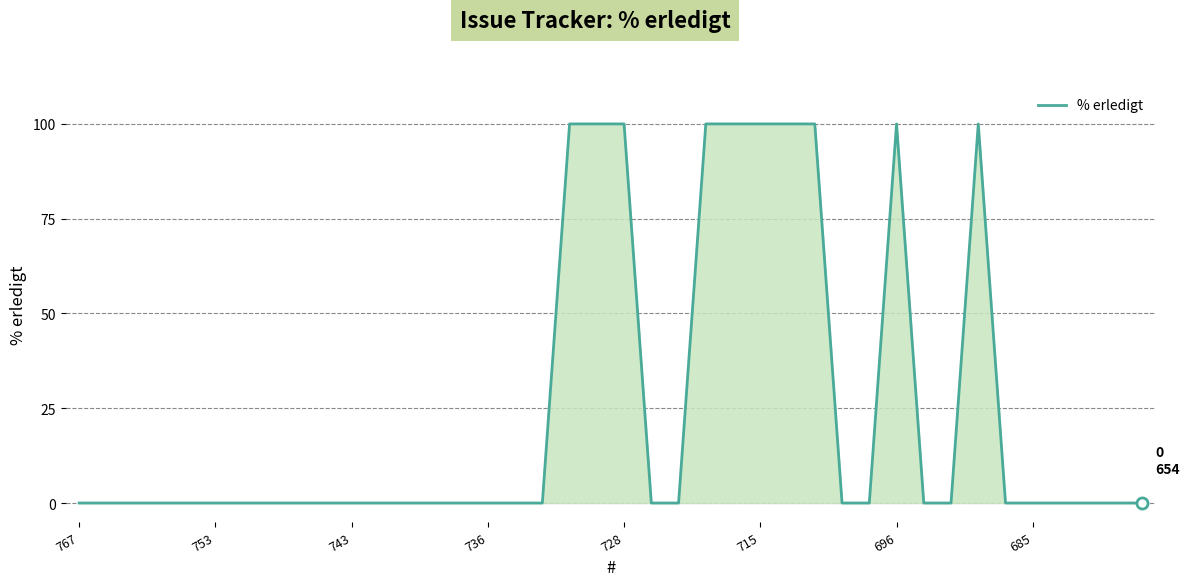

How many series are shown in this chart?

1